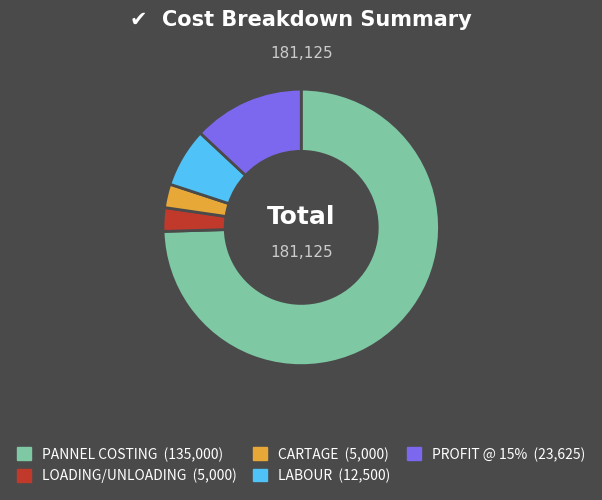

Is there any slice that represents more than half of the pie?

Yes